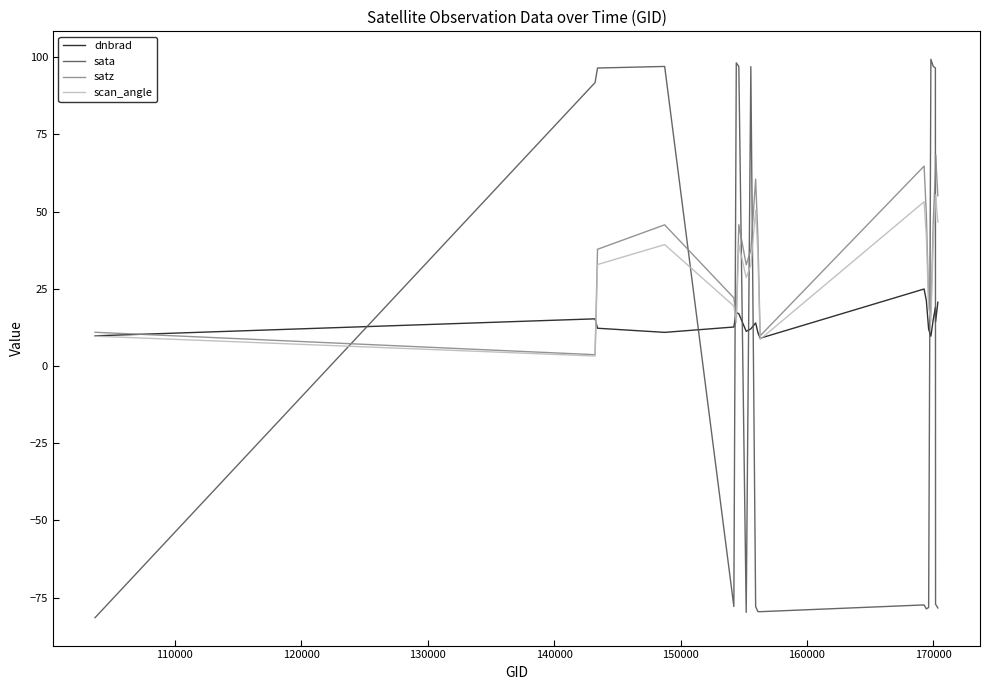

Which series has the largest range (max minus min)?

sata